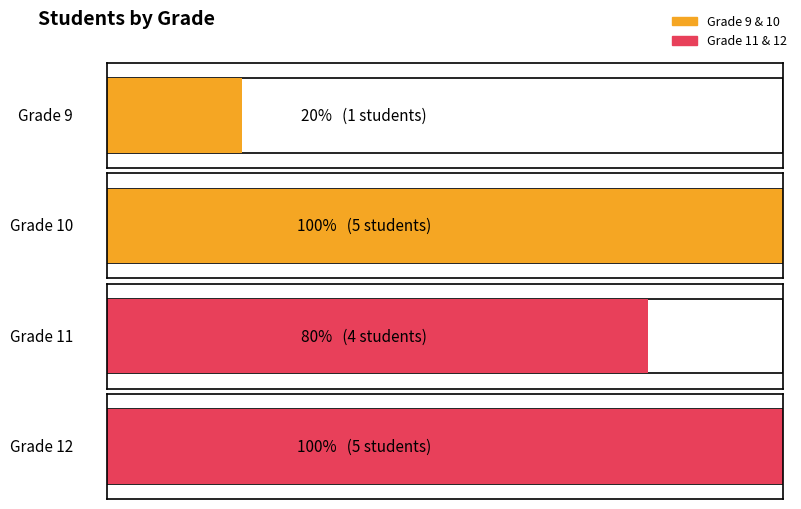

Count the values in the range 10 to 12.

14